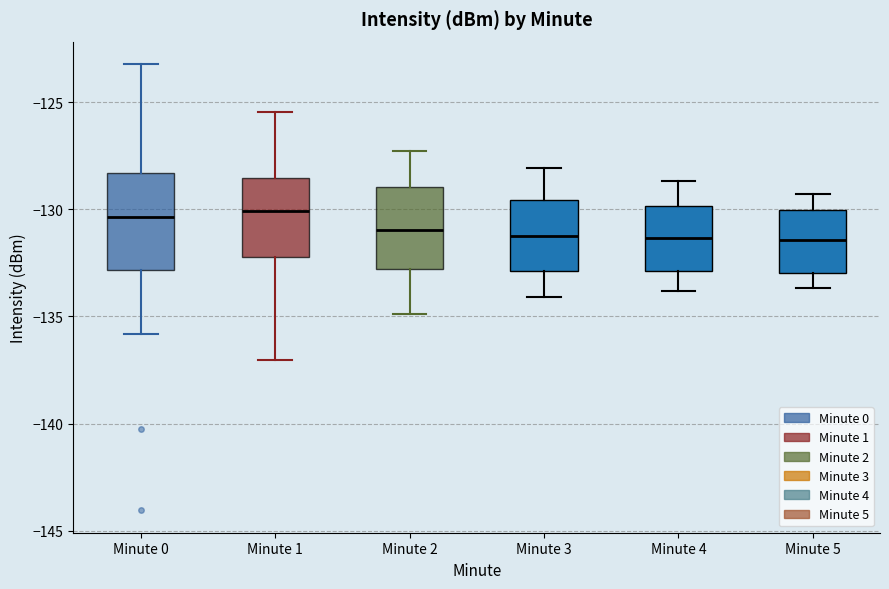

Reading left to right, transcribe this box plot: for each box, give where its median line is, the range the box spans, and where its two whiskers end, as read against the y-axis. The values are not printed on the chart, so give them approximately, as read against the axis.

Minute 0: median -130.5, box -133.0 to -128.5, whiskers -136.0 to -123.0
Minute 1: median -130.0, box -132.0 to -128.5, whiskers -137.0 to -125.5
Minute 2: median -131.0, box -133.0 to -129.0, whiskers -135.0 to -127.5
Minute 3: median -131.0, box -133.0 to -129.5, whiskers -134.0 to -128.0
Minute 4: median -131.5, box -133.0 to -130.0, whiskers -134.0 to -128.5
Minute 5: median -131.5, box -133.0 to -130.0, whiskers -133.5 to -129.5